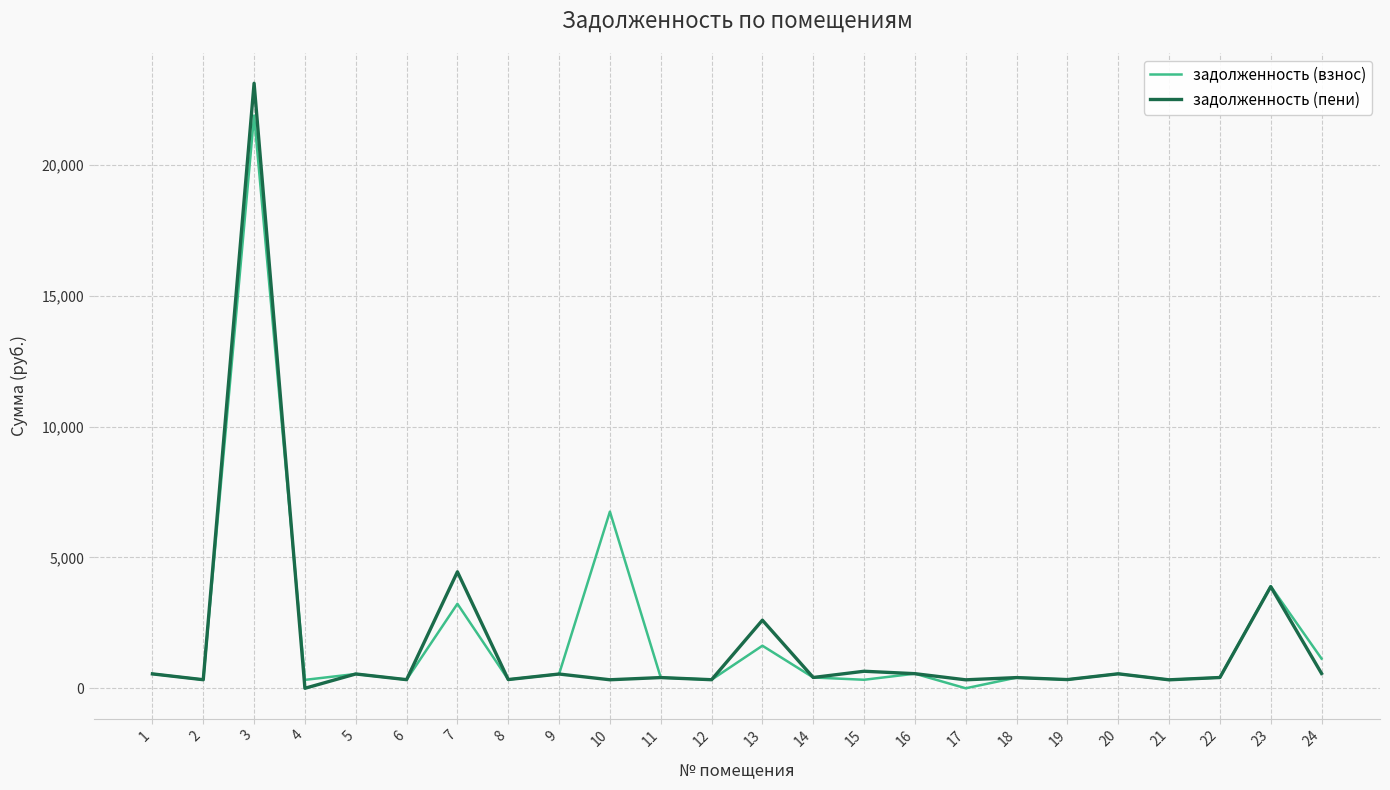

What is the difference between the second highest and minimum values in the задолженность (пени) series?

4449.6